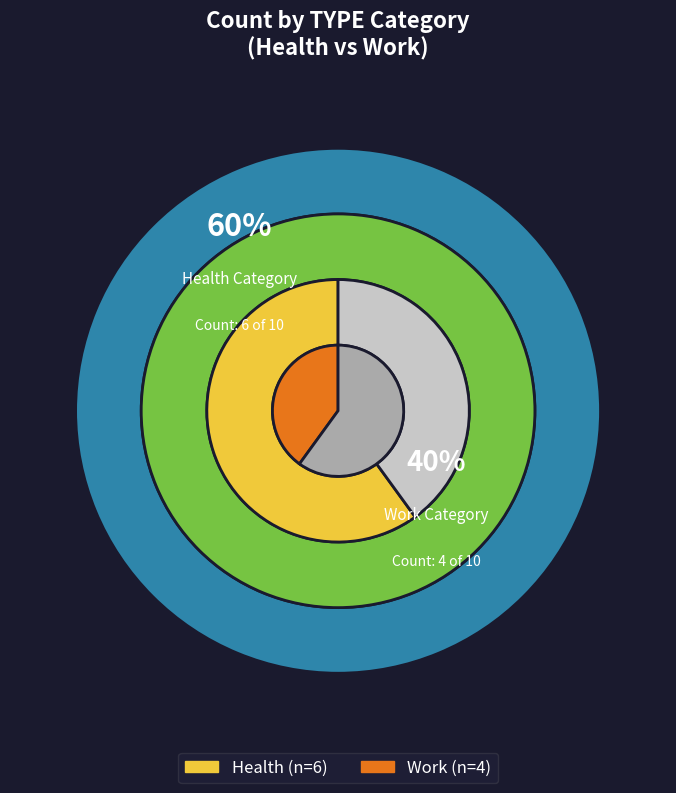

Does Health represent more than half of the total?

Yes